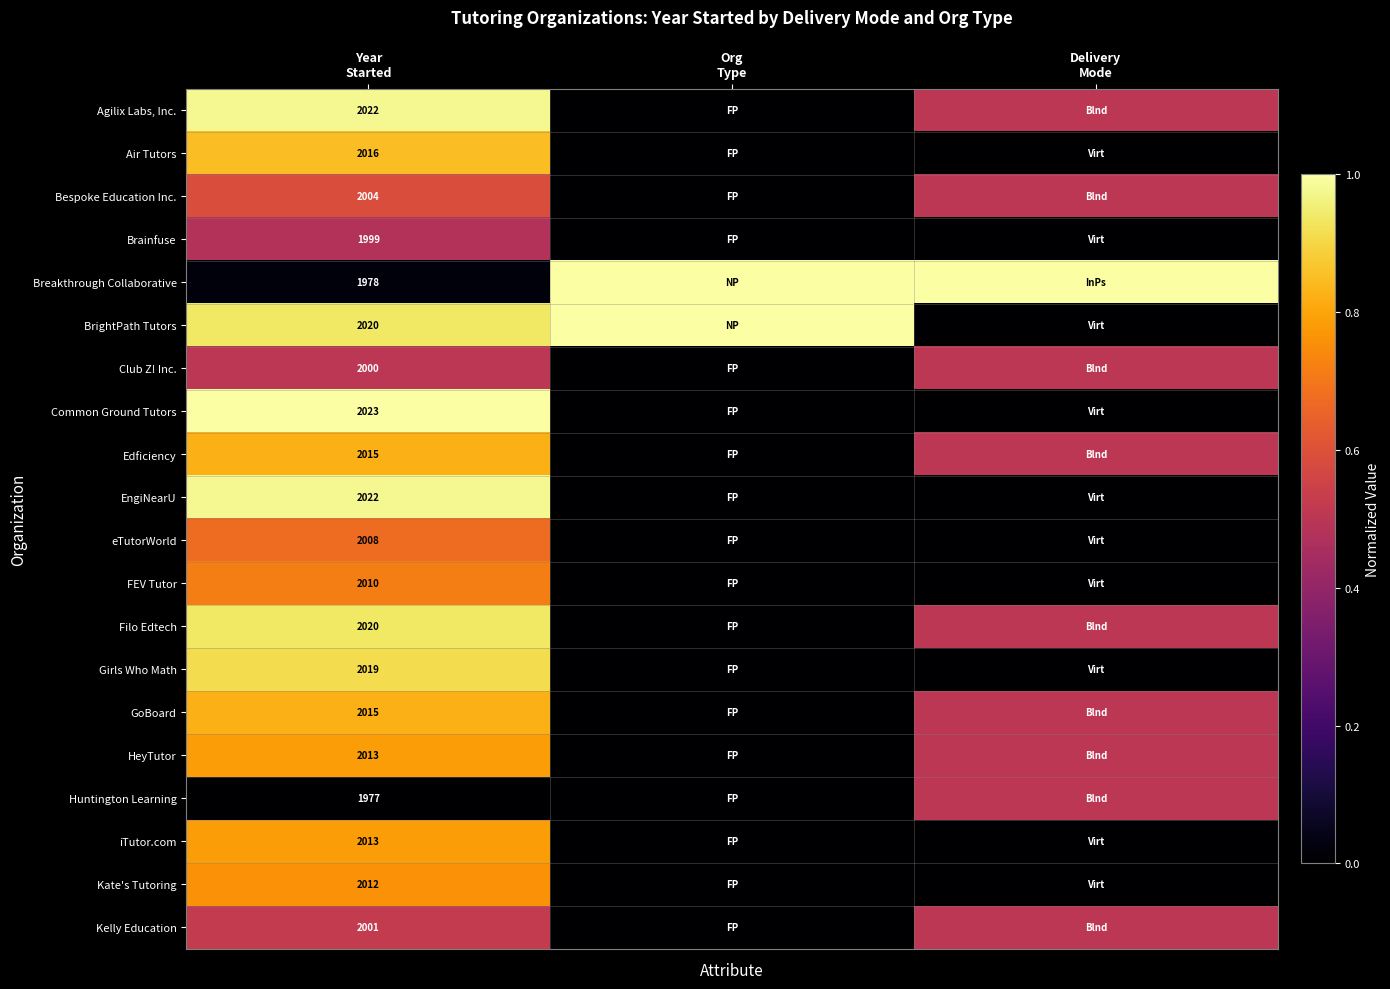

Which category has the lowest value in the Agilix Labs, Inc. series?

Org Type